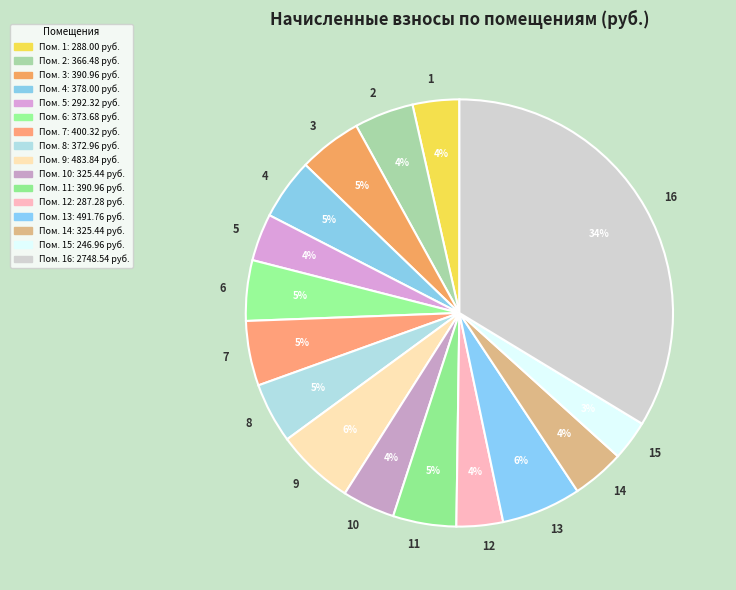

To the nearest percent, what percentage of the pie is 1?

4%